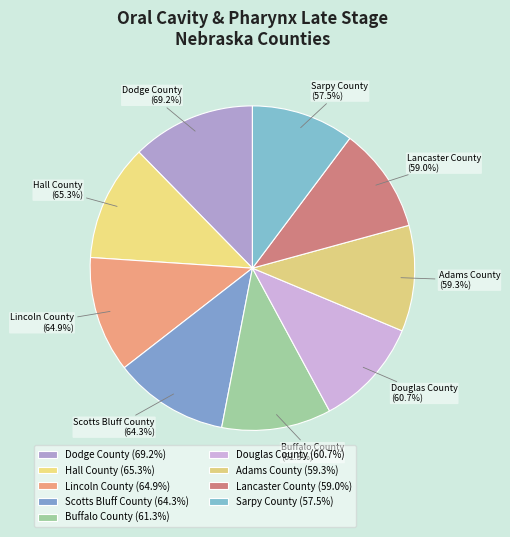

True or false: Scotts Bluff County accounts for 20% of the total.

False